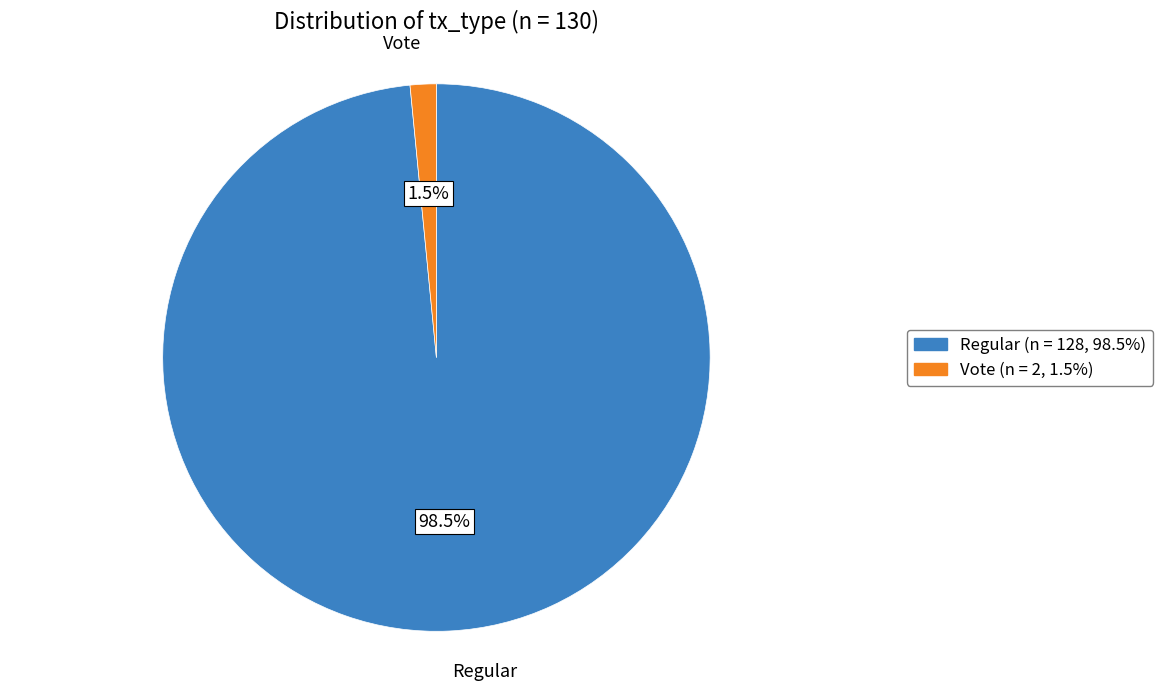

To the nearest percent, what is the difference between the largest and smallest slice percentages?

97%